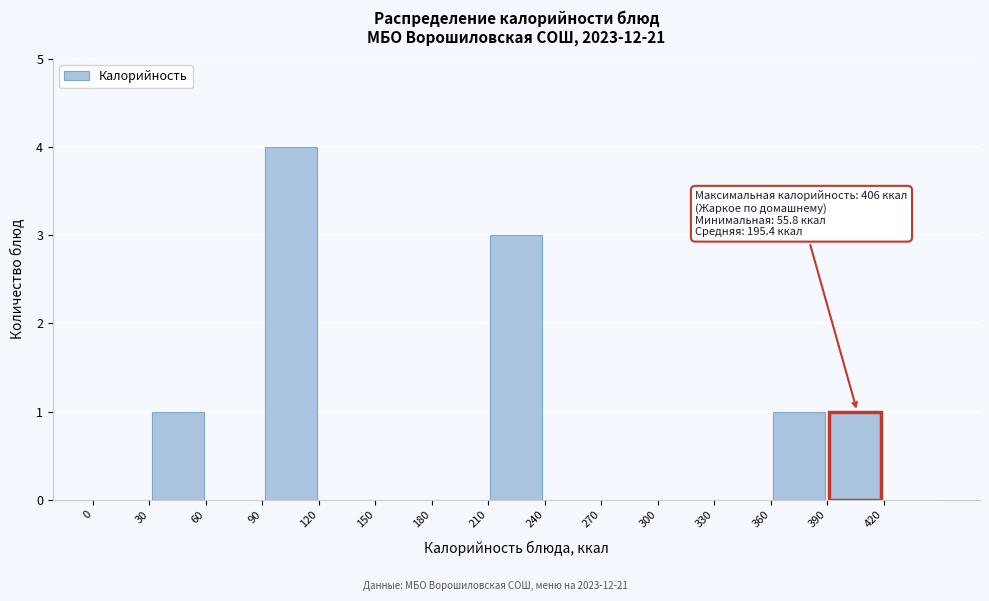

Over which range of the x-axis is the bar tallest?

90 to 120